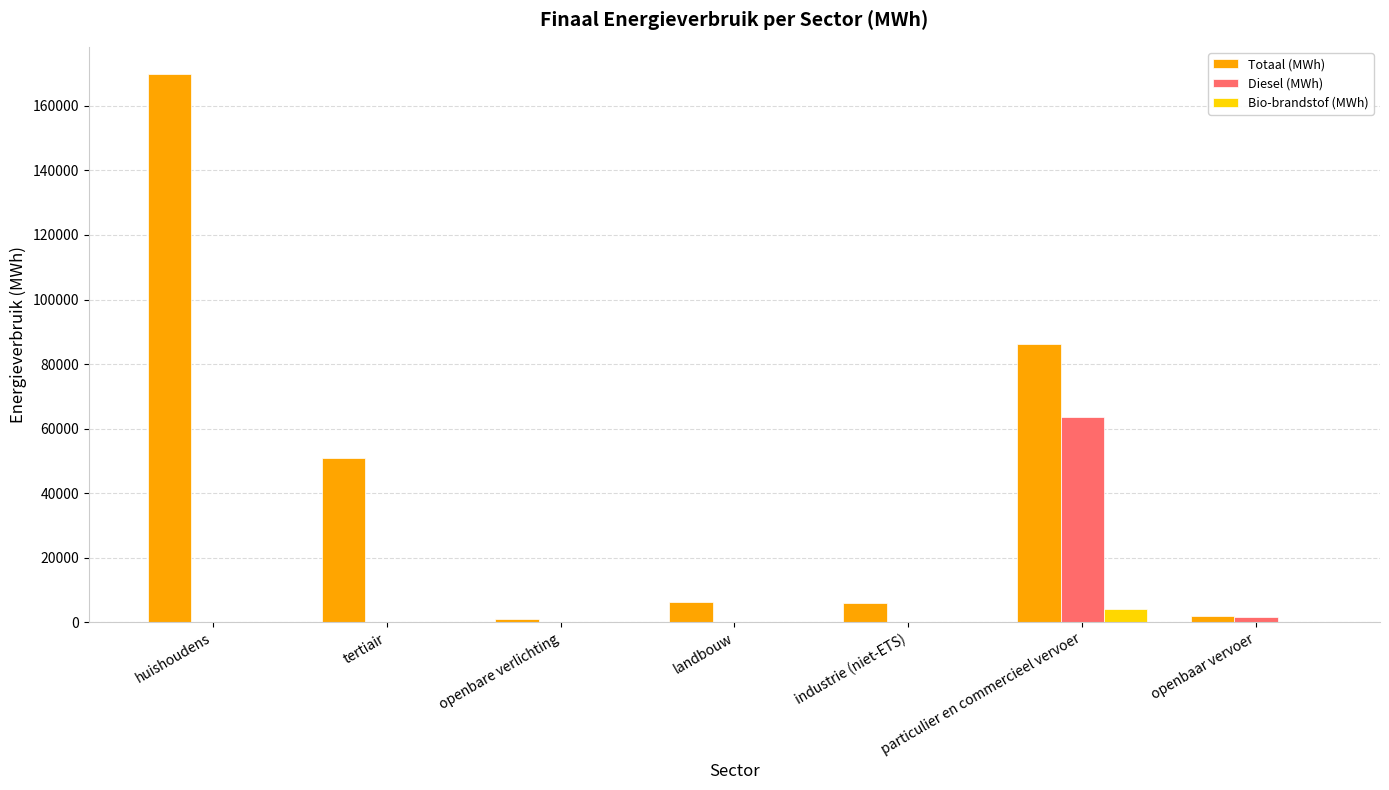

At which category is the sum across all series the highest?

huishoudens